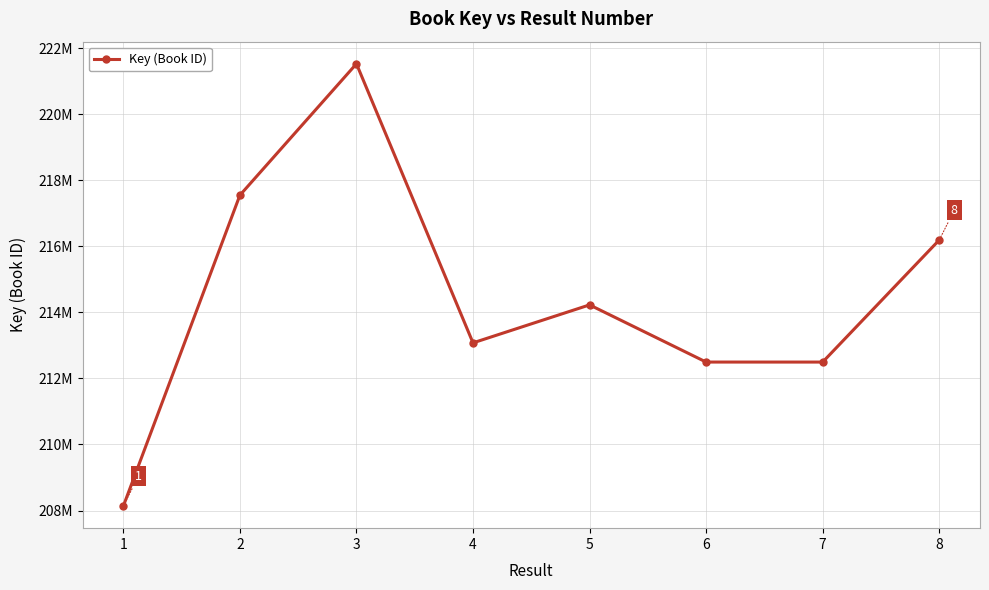

Between 5 and 2, which is larger?

2